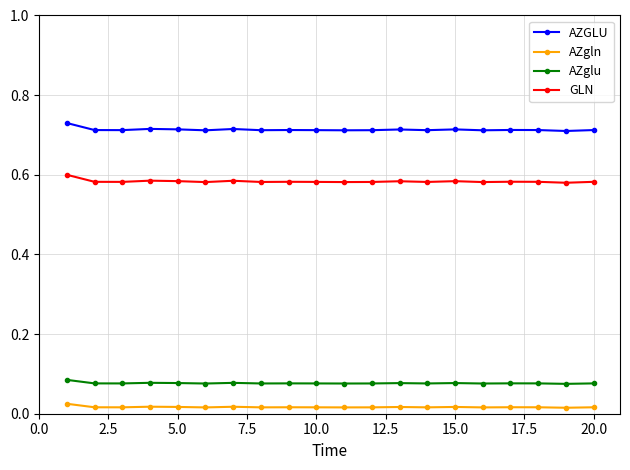

Rank the series by their maximum value, from highest to lowest.

AZGLU, GLN, AZglu, AZgln